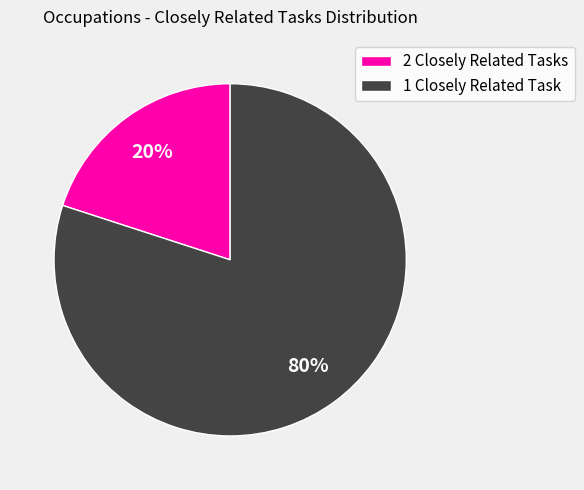

Which has a higher value, 2 Closely Related Tasks or 1 Closely Related Task?

1 Closely Related Task